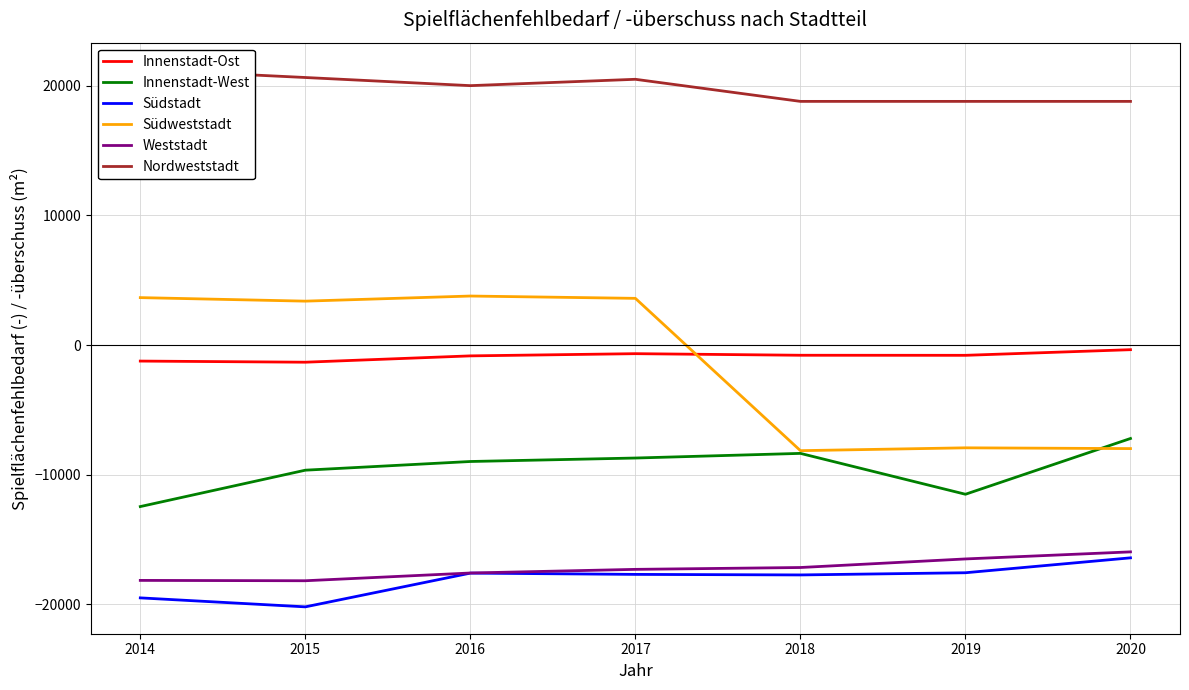

At which label is Südweststadt closest to -2176?

2015